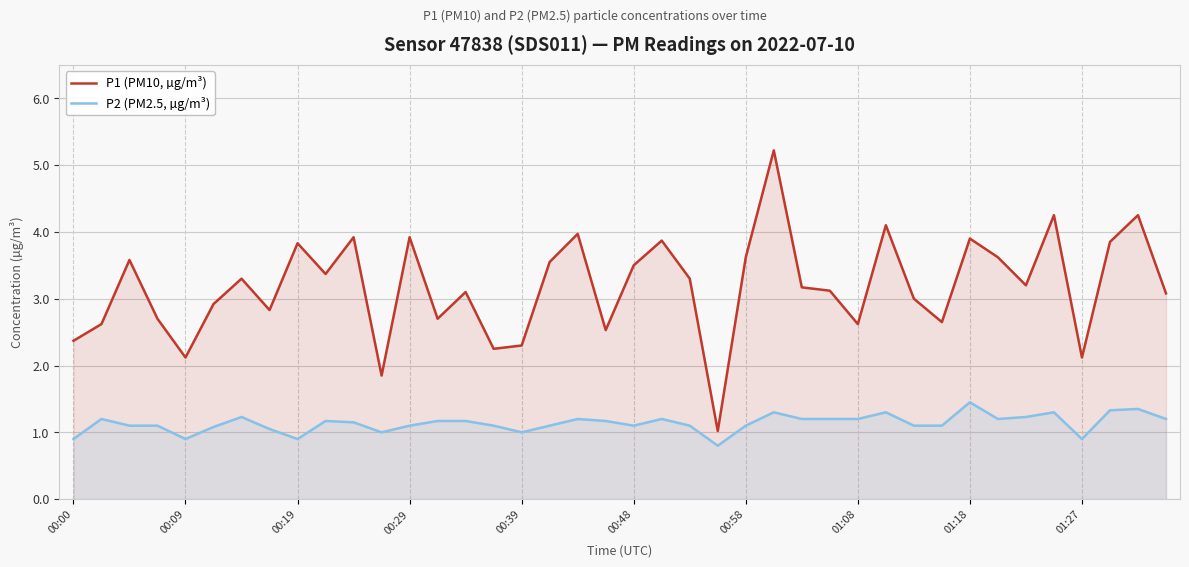

True or false: P2 (PM2.5, µg/m³) has a value of 1.4 at 01:18.

True